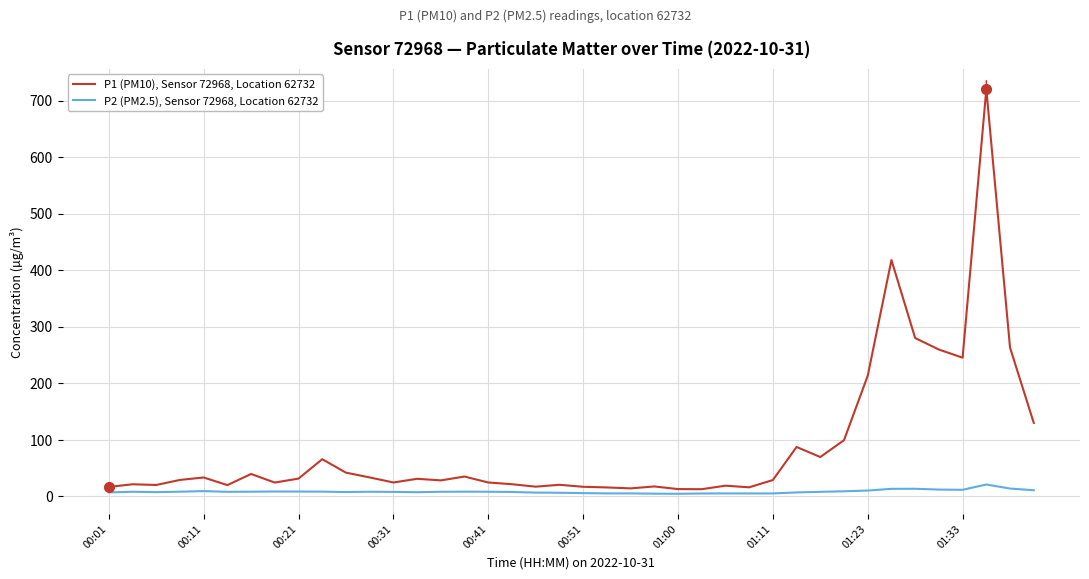

What is the highest value of the P1 (PM10), Sensor 72968, Location 62732 series?

720.2